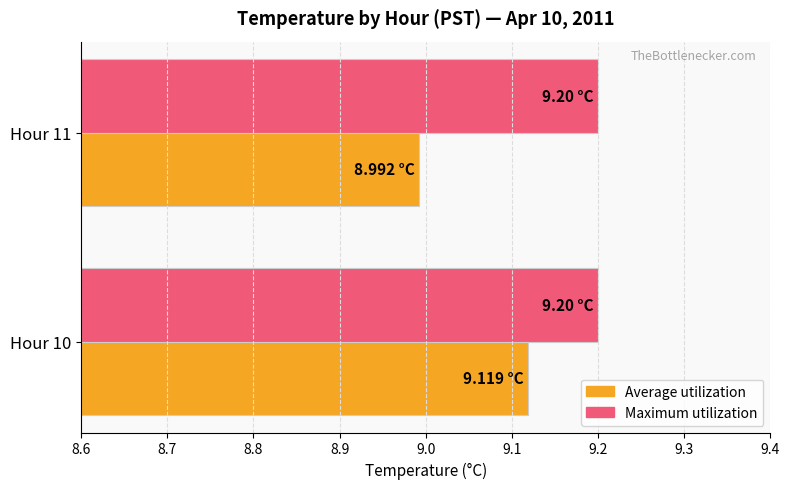

What is the total value across all series at Hour 11?

18.2